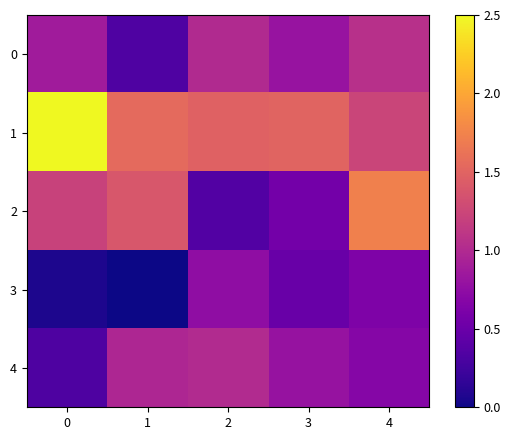

At 1, list the series in order from largest to smallest.

1, 2, 4, 0, 3